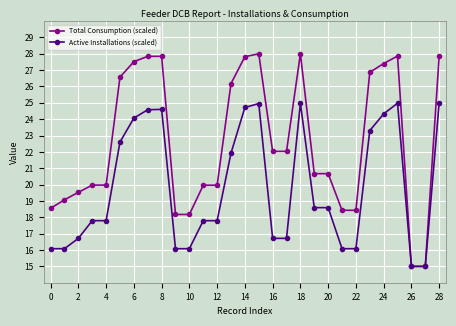

What is the smallest value displayed?

15.0